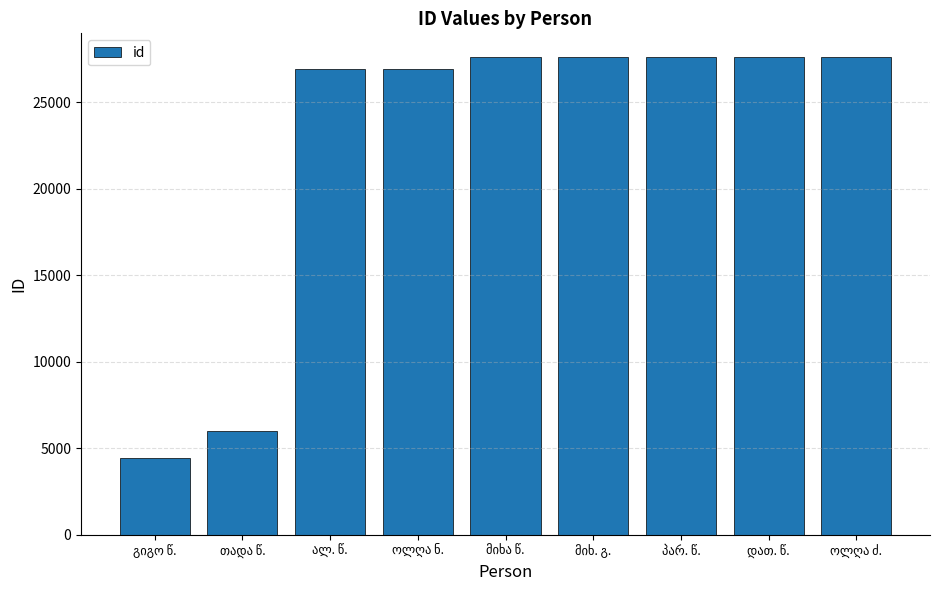

Are the bars horizontal?

No